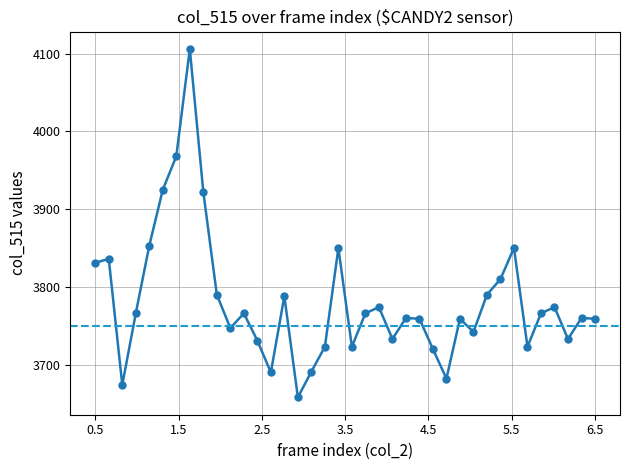

What is the smallest value displayed?

3658